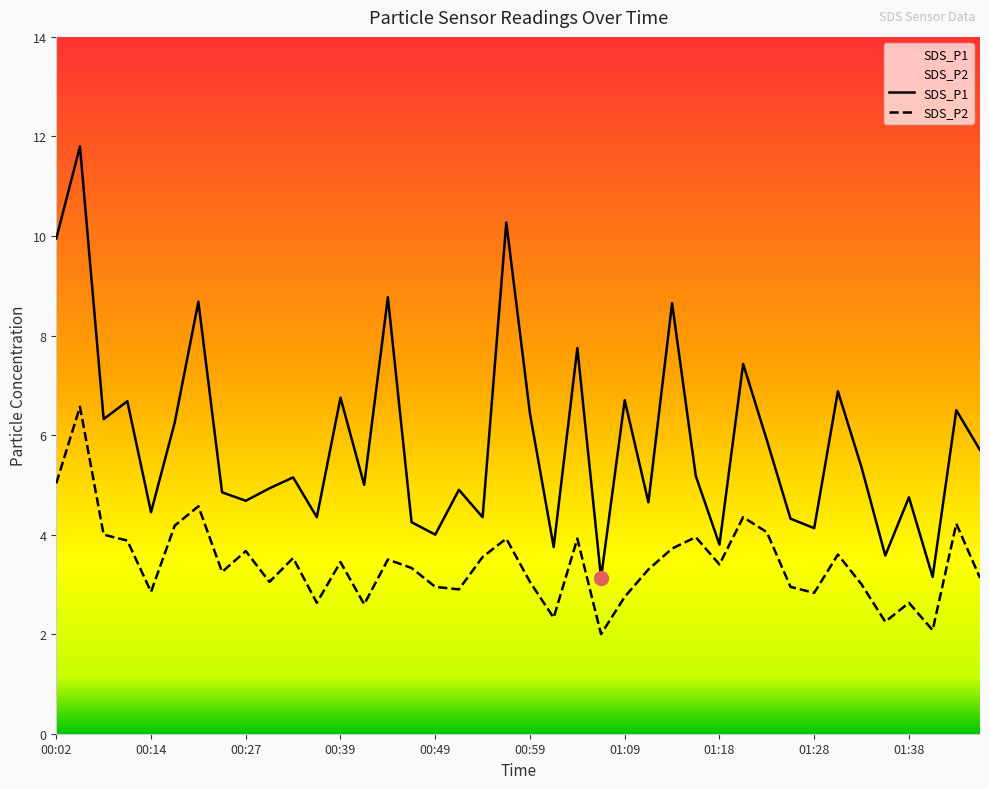

Which has a higher value, 01:26 or 01:31?

01:31